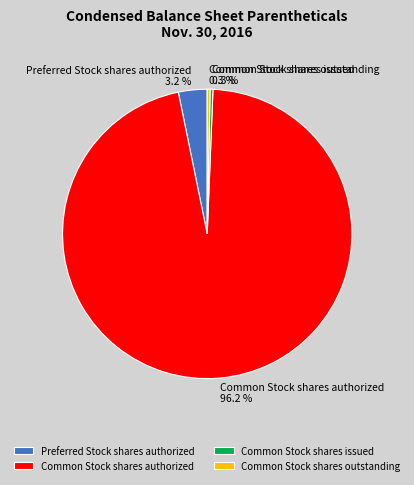

Is the sum of Common Stock shares outstanding and Common Stock shares authorized greater than half?

Yes